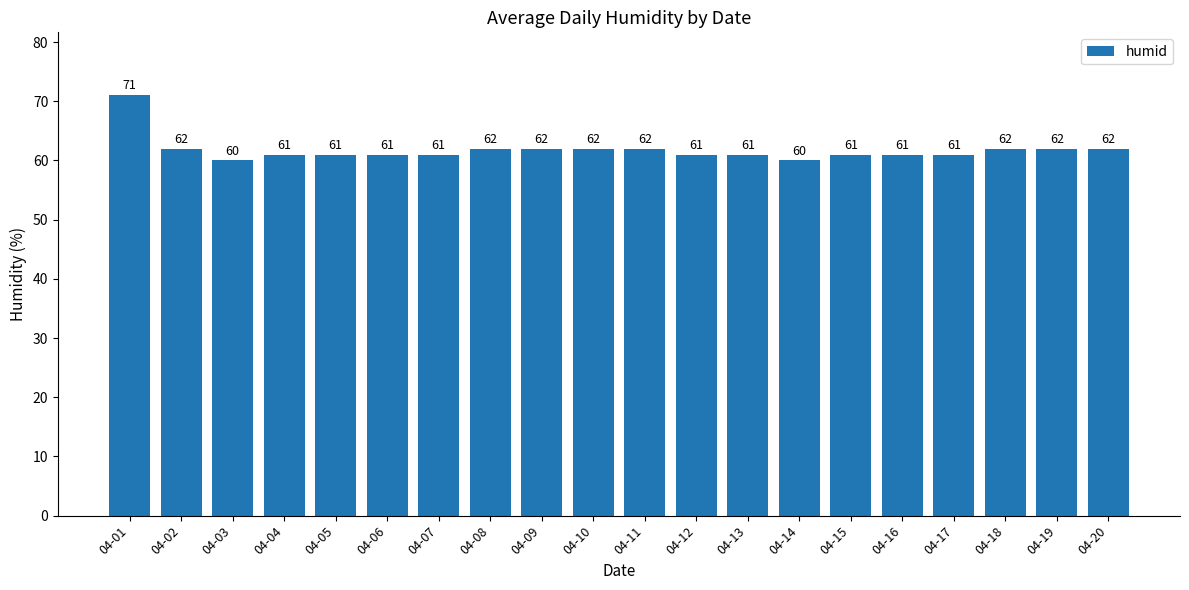

How many values are below 61?

2